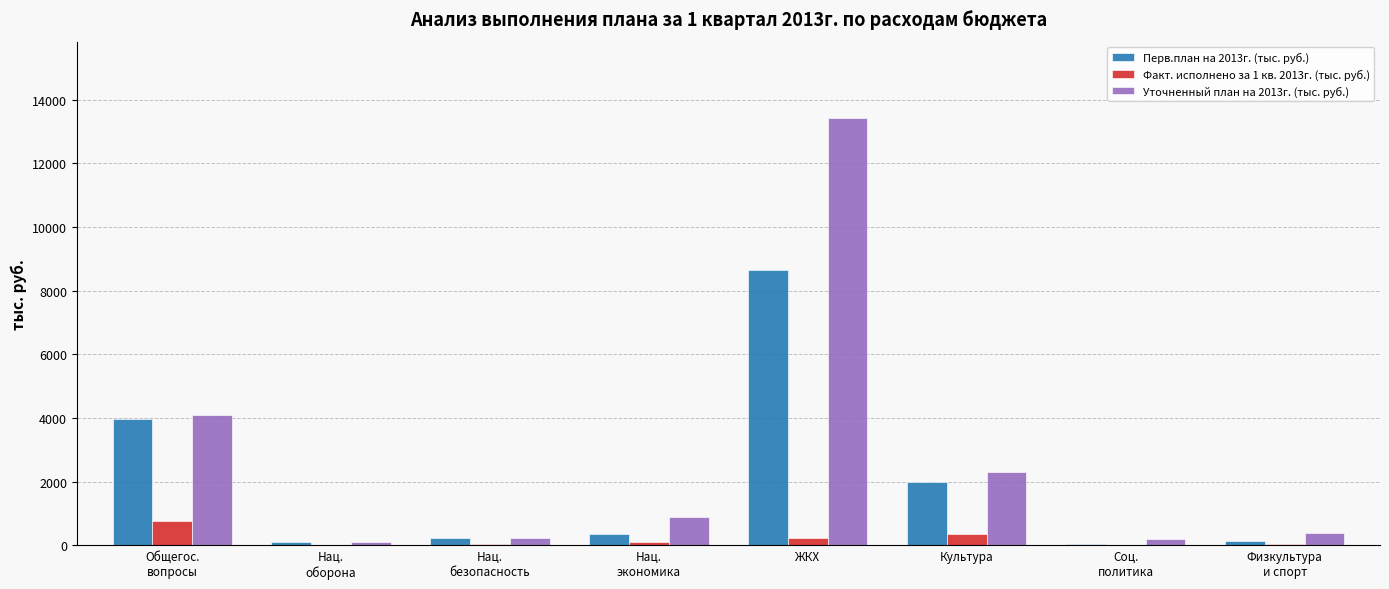

What is the sum of all Уточненный план на 2013г. (тыс. руб.) values?

21570.4